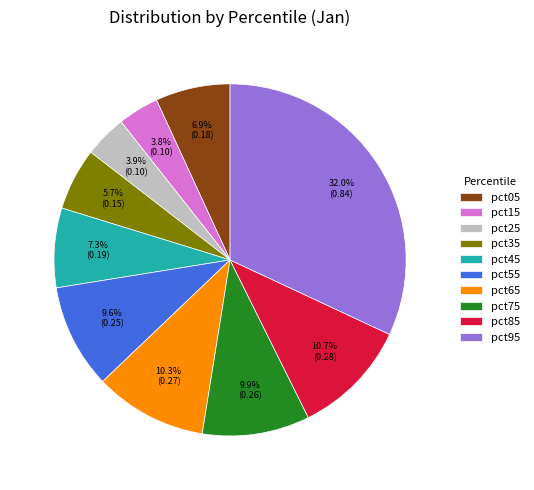

How many segments does this pie chart have?

10